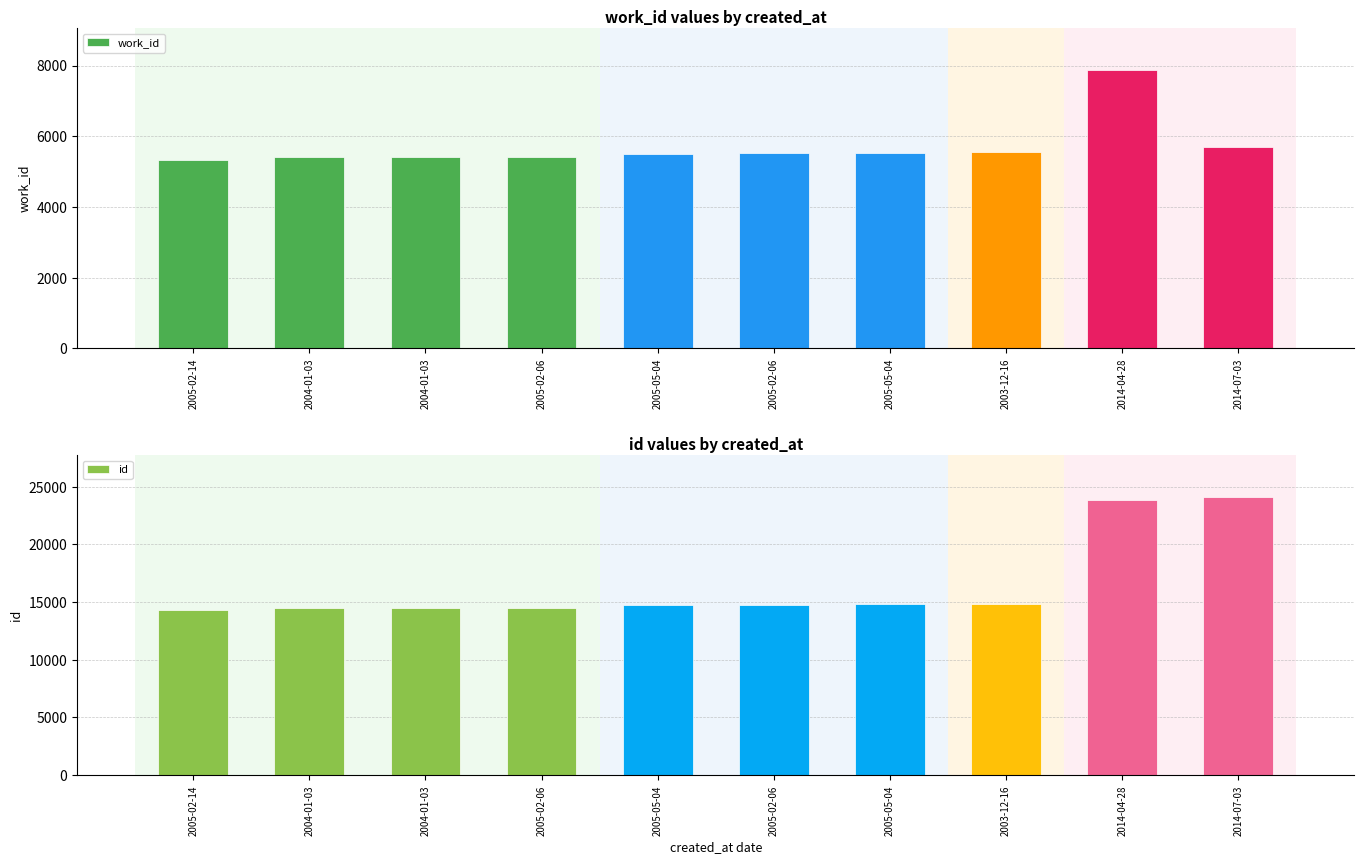

What is the label of the 1st bar from the right?

2014-07-03